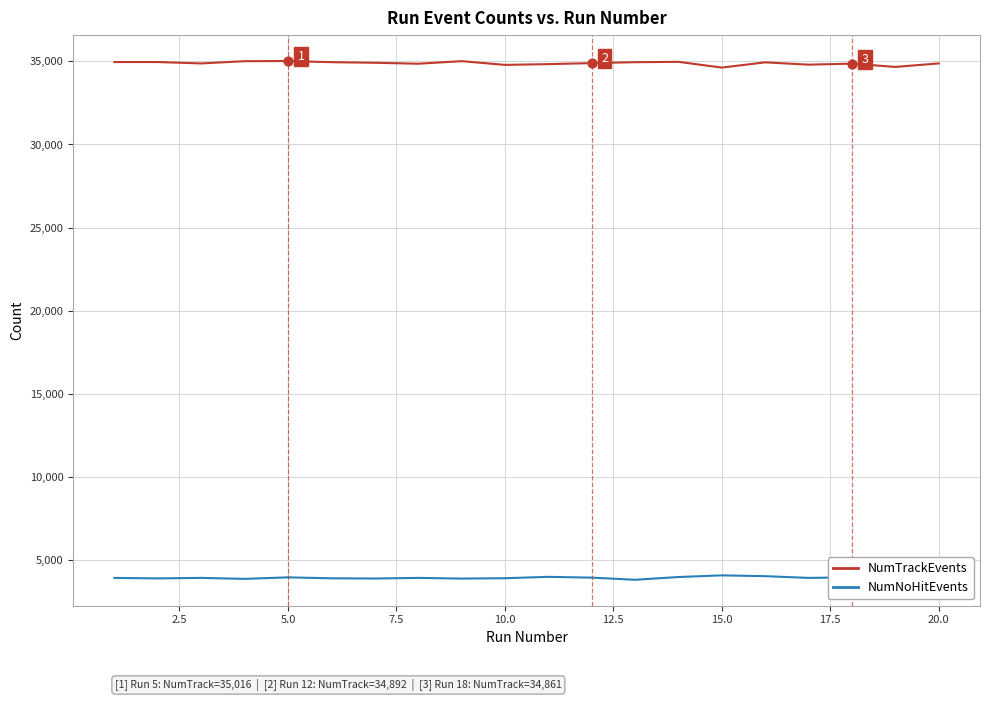

Which series has the largest total across all categories?

NumTrackEvents